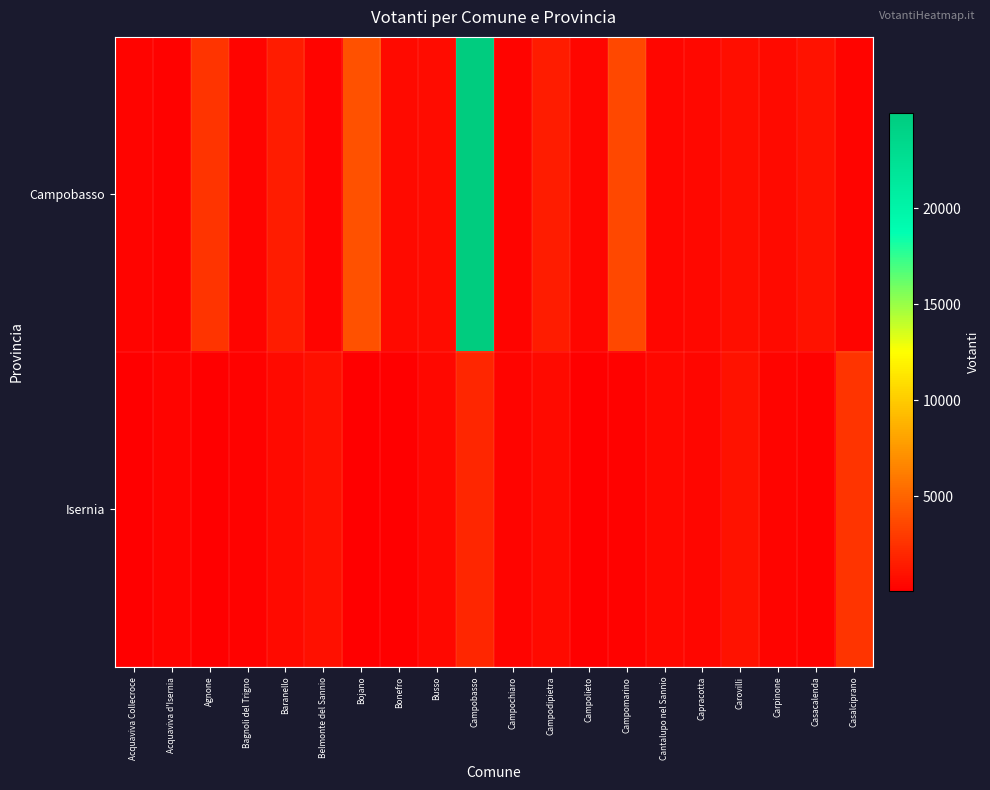

Which category has the highest value across all series?

Campobasso